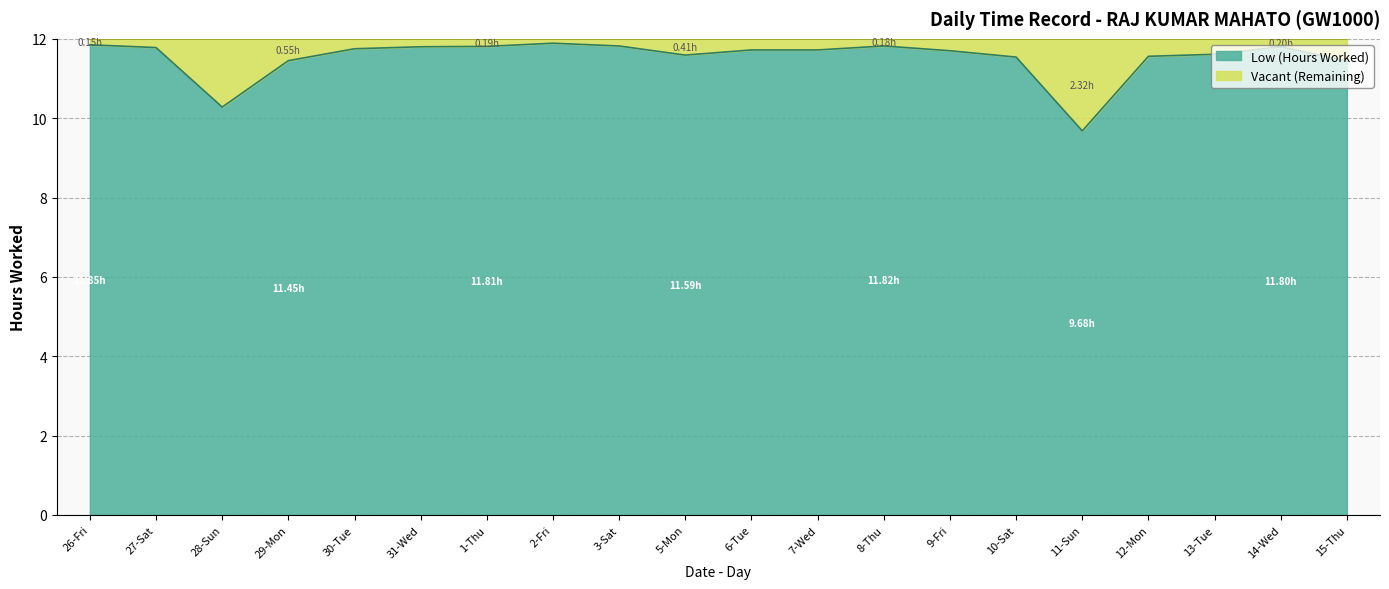

What is the value of the 2nd point from the left?

11.8